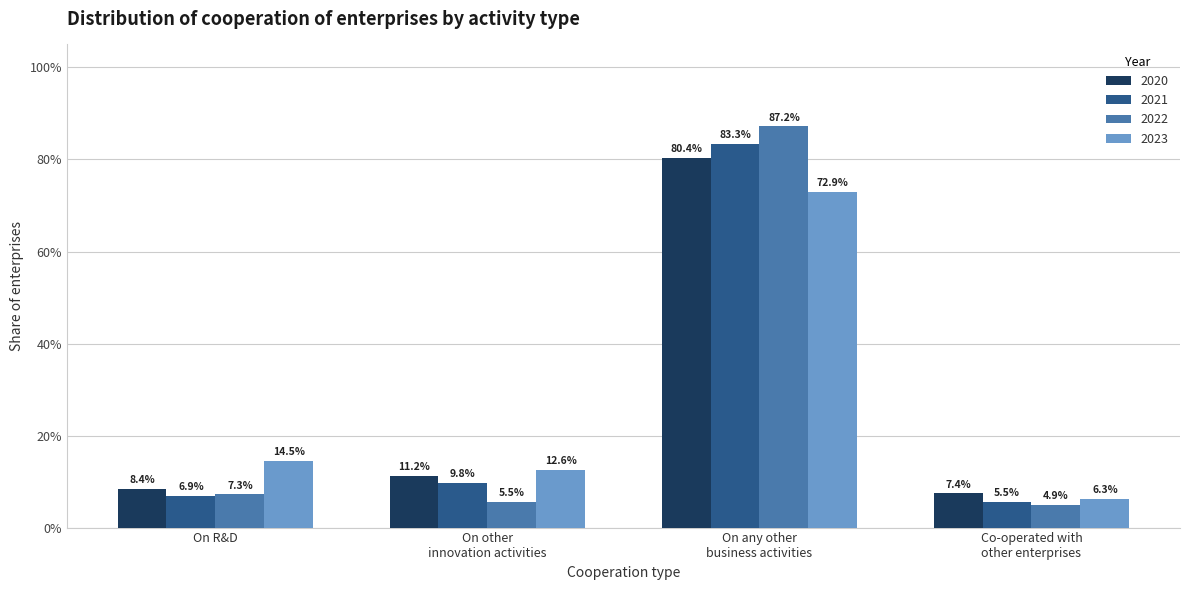

Rank the categories by 2020 value from lowest to highest.

Co-operated with other enterprises, On R&D, On other innovation activities, On any other business activities